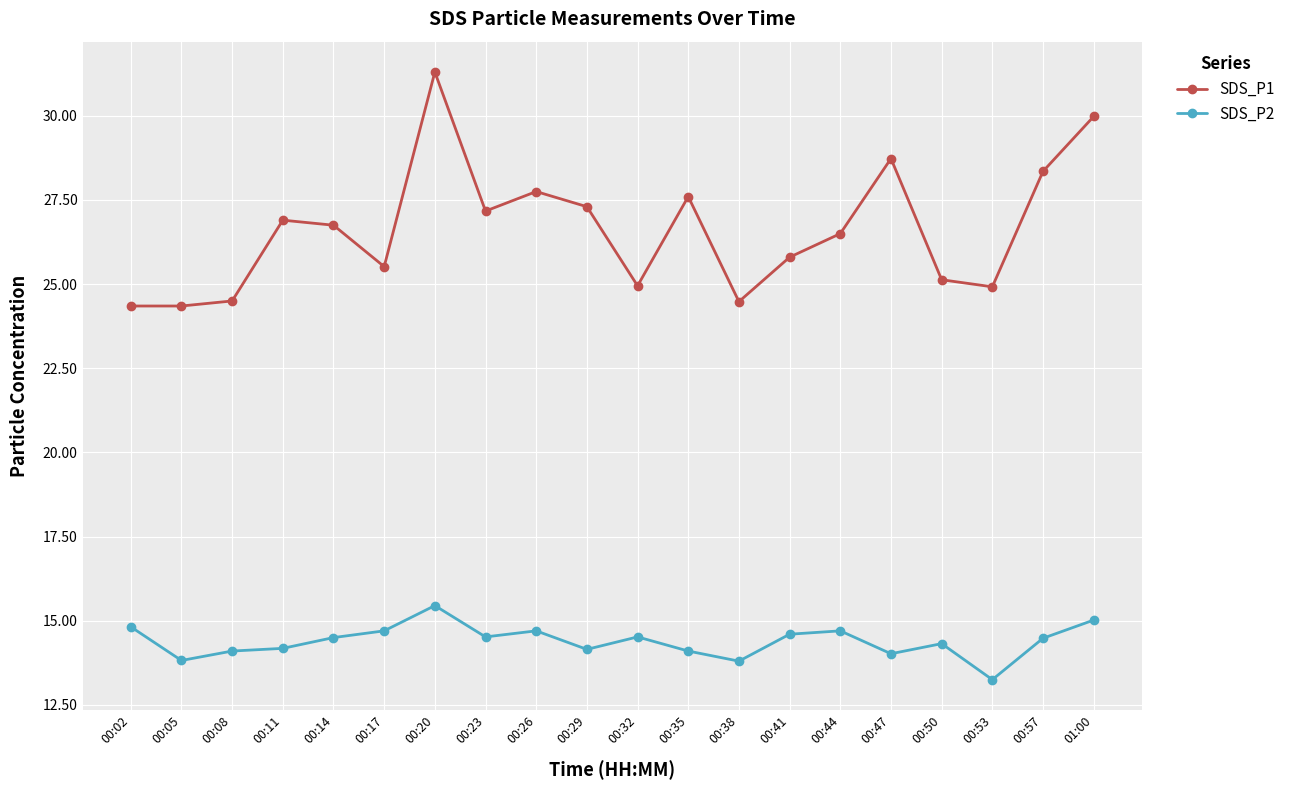

True or false: SDS_P2 and SDS_P1 intersect in this chart.

False